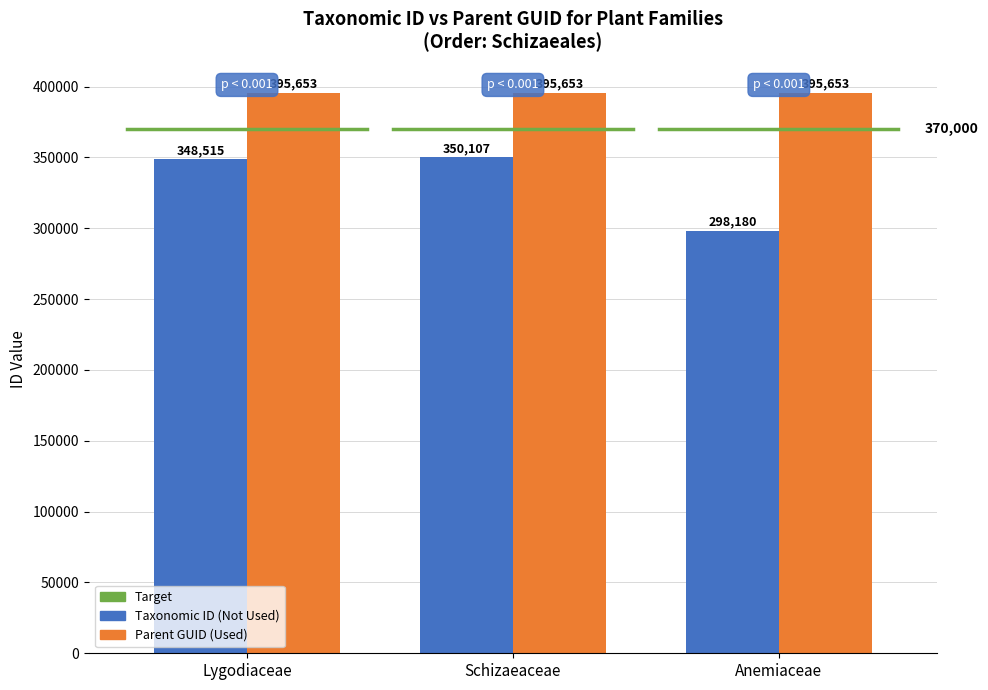

What is the label of the 1st bar from the left?

Lygodiaceae